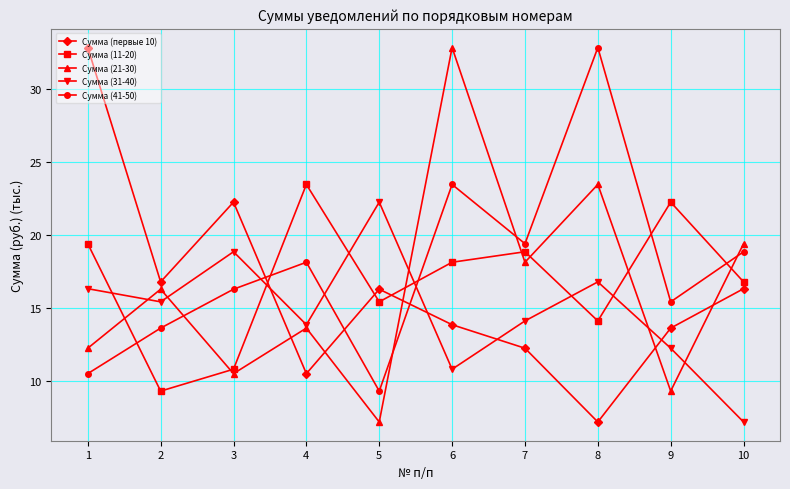

What is the minimum value for Сумма (41-50)?

9.3